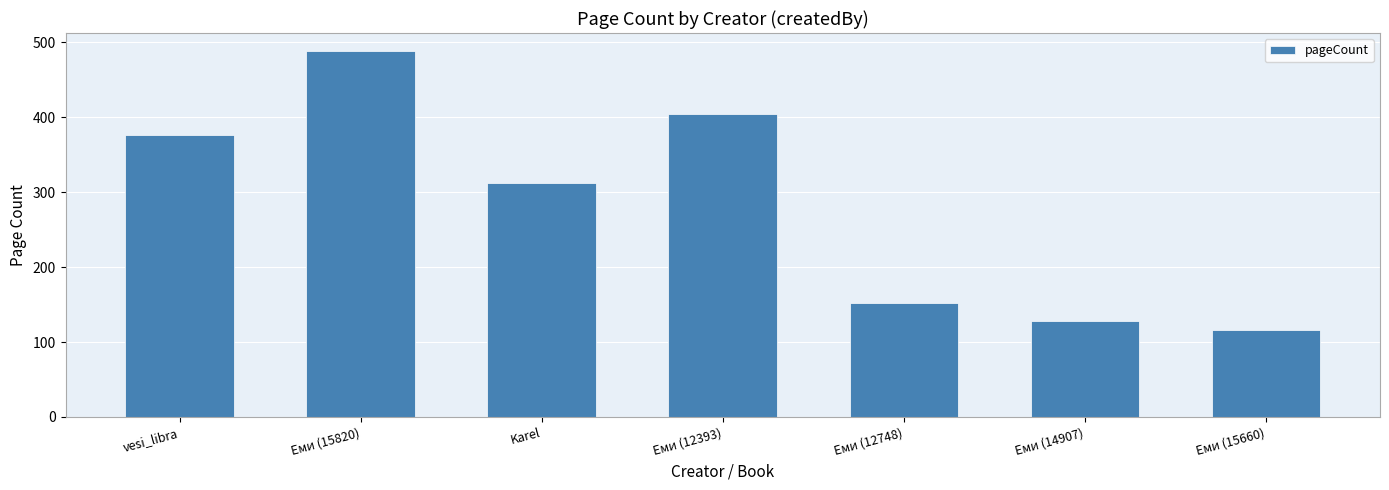

Reading left to right, list all the values displayed in this chart.

376	488	312	404	152	128	116